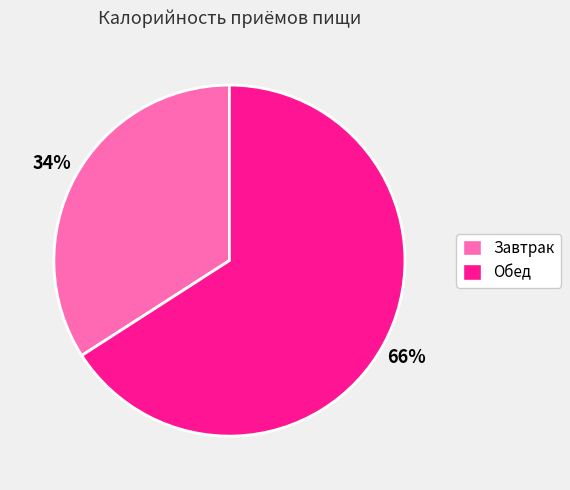

To the nearest percent, what percentage of the pie is Обед?

66%